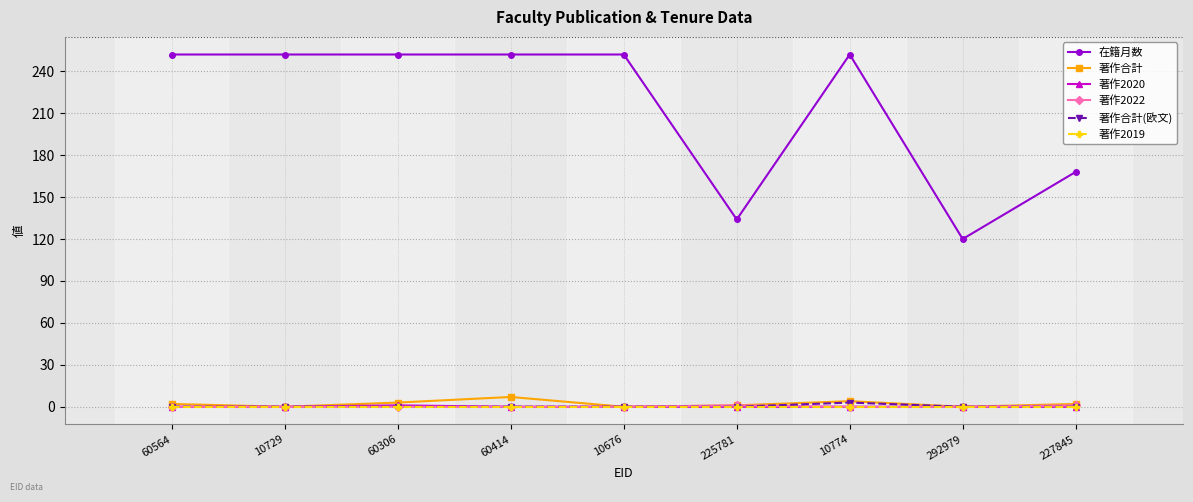

Count the number of categories in the chart.

9